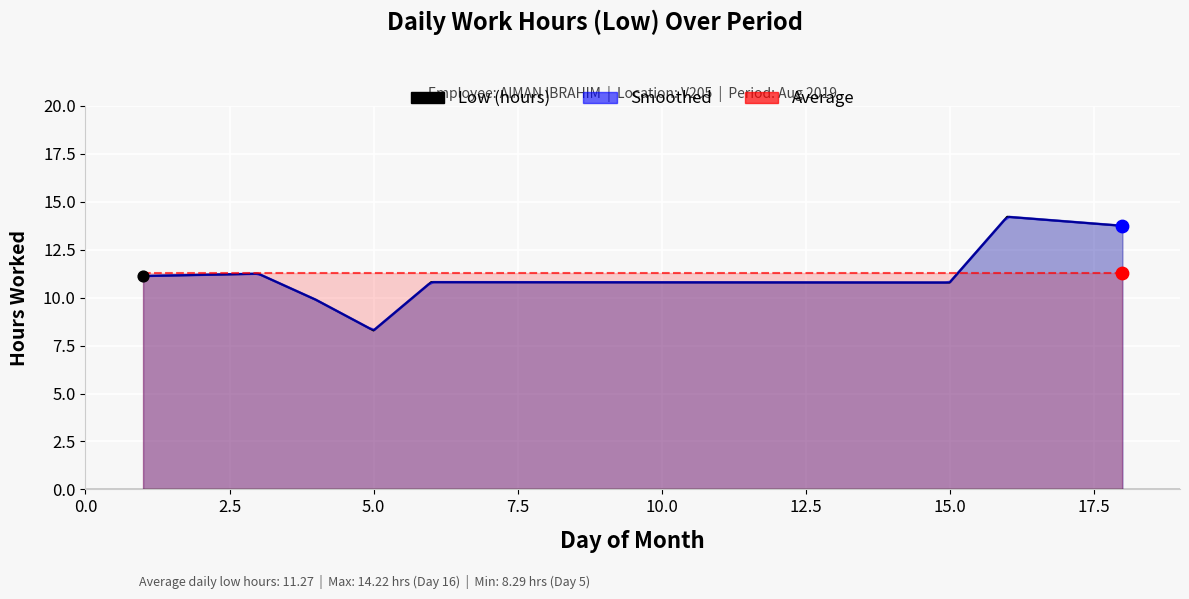

Which has a higher value, Day 4 or Day 3?

Day 3